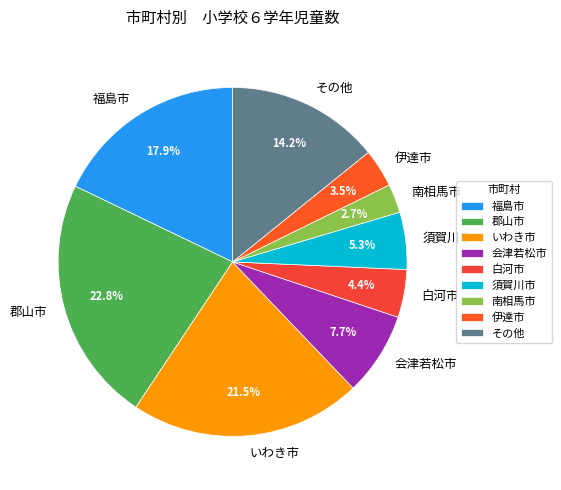

Does 会津若松市 represent more than half of the total?

No